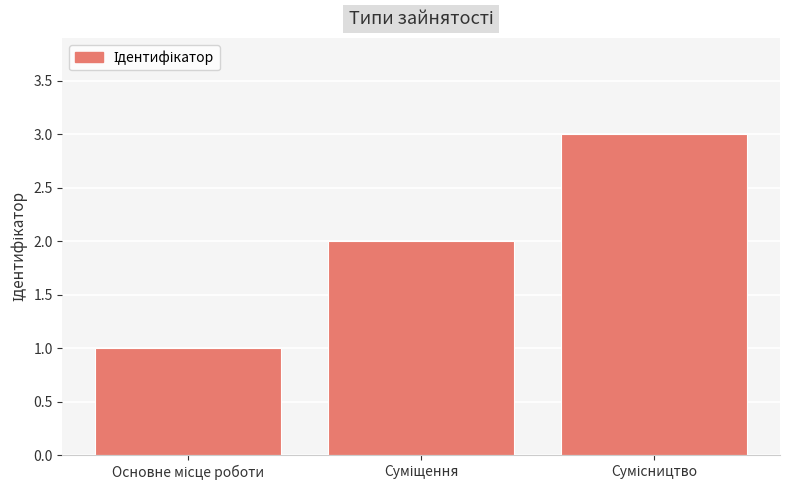

Does the chart contain stacked bars?

No